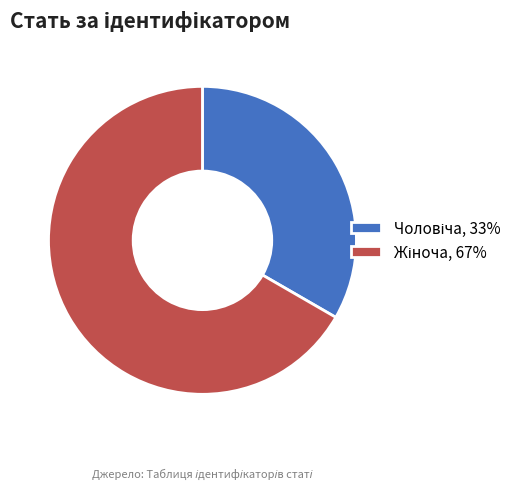

Is there any slice that represents more than half of the pie?

Yes